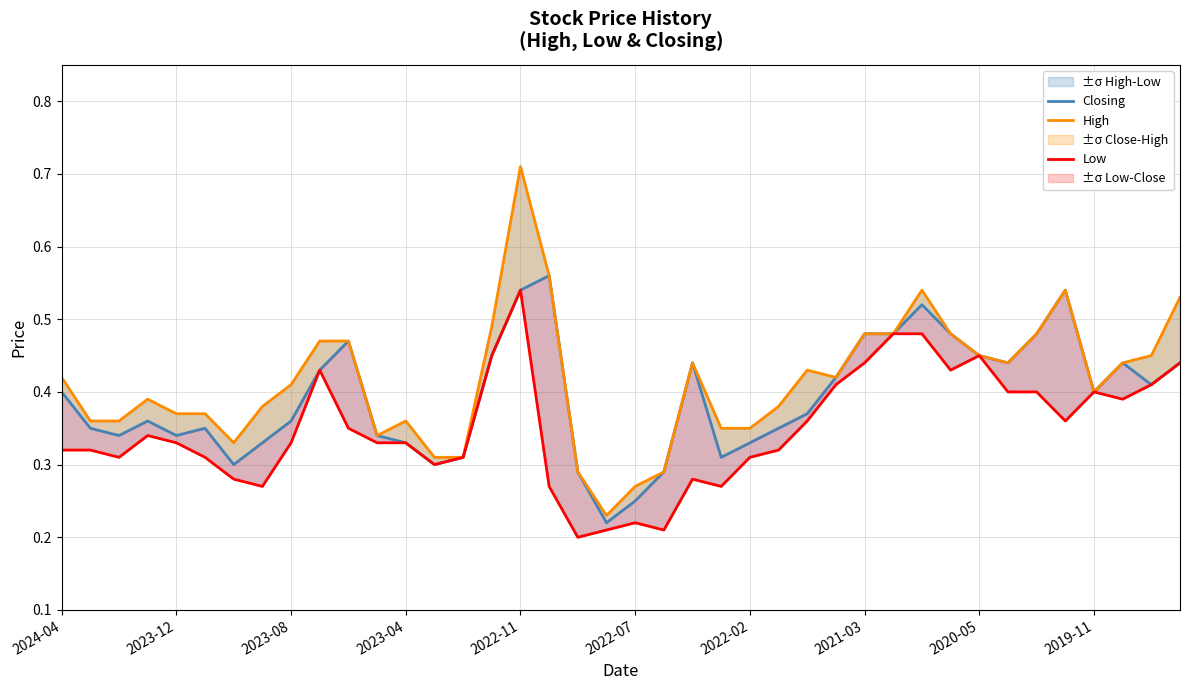

Rank the series at 23 from lowest to highest value.

Low, Closing, High